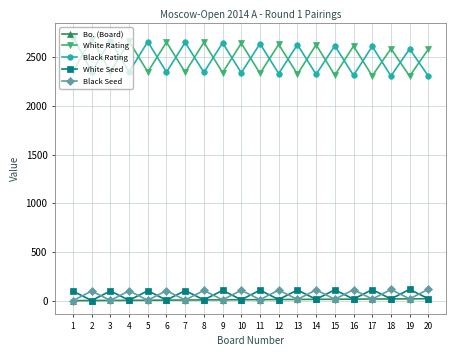

True or false: Black Rating and Black Seed intersect in this chart.

False